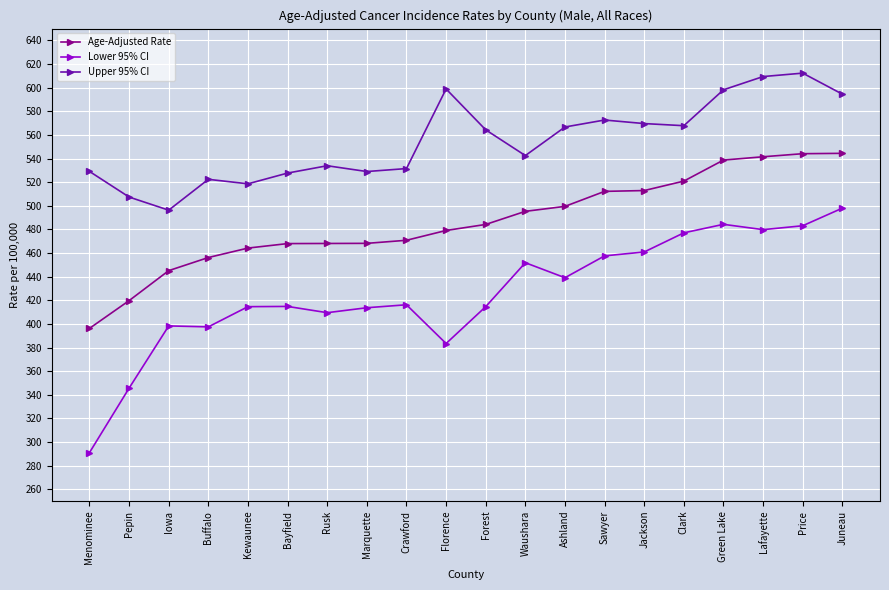

True or false: Upper 95% CI and Age-Adjusted Rate intersect in this chart.

False